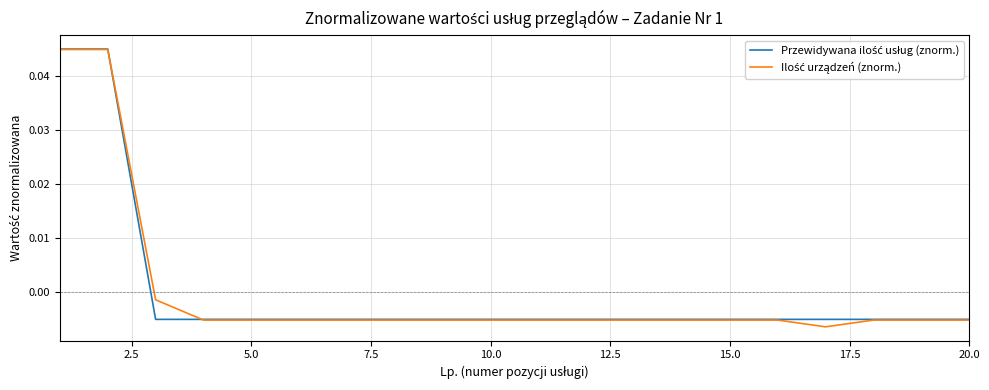

Does the chart have visible grid lines?

Yes